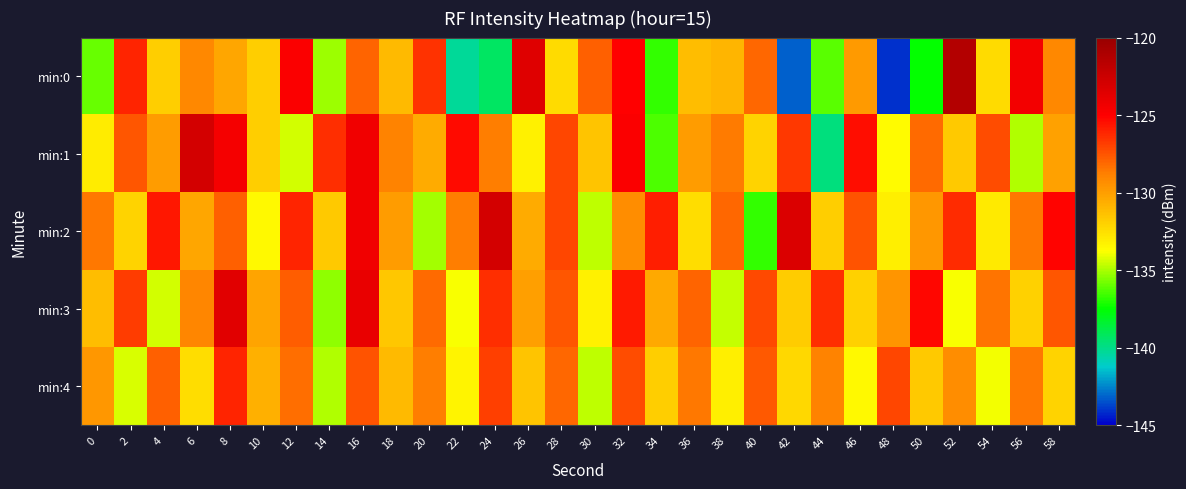

At which category is the sum across all series the highest?

16